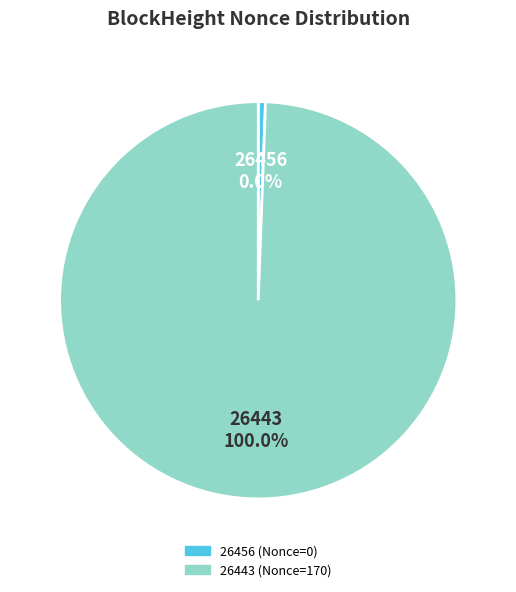

What percentage do 26456 and 26443 together represent?

100.0%